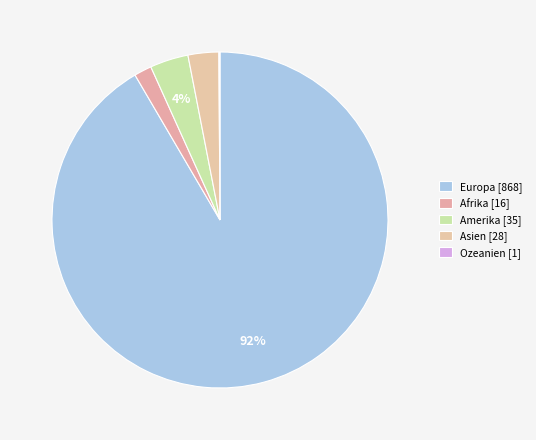

What is the smallest slice in the pie chart?

Ozeanien